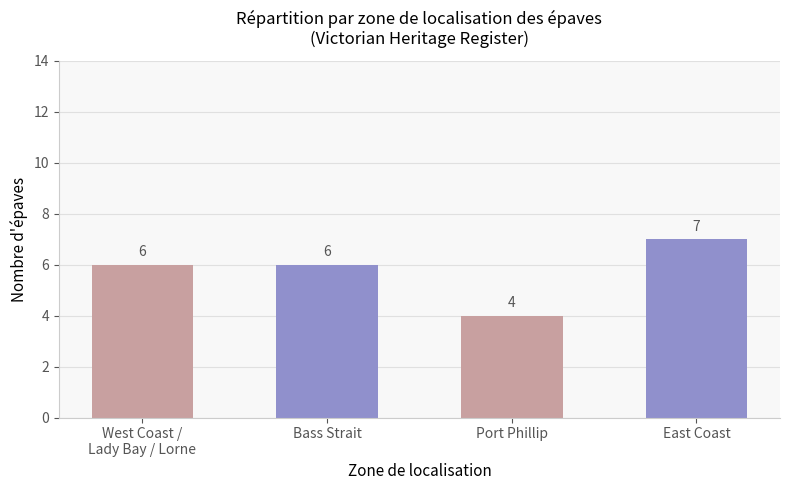

How many values are below 6?

1